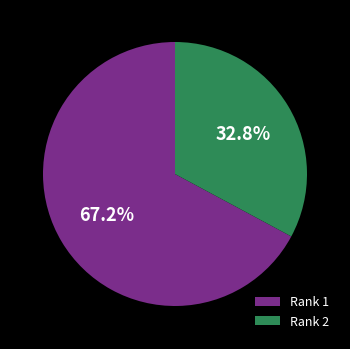

Rank the categories by value from lowest to highest.

Rank 2, Rank 1